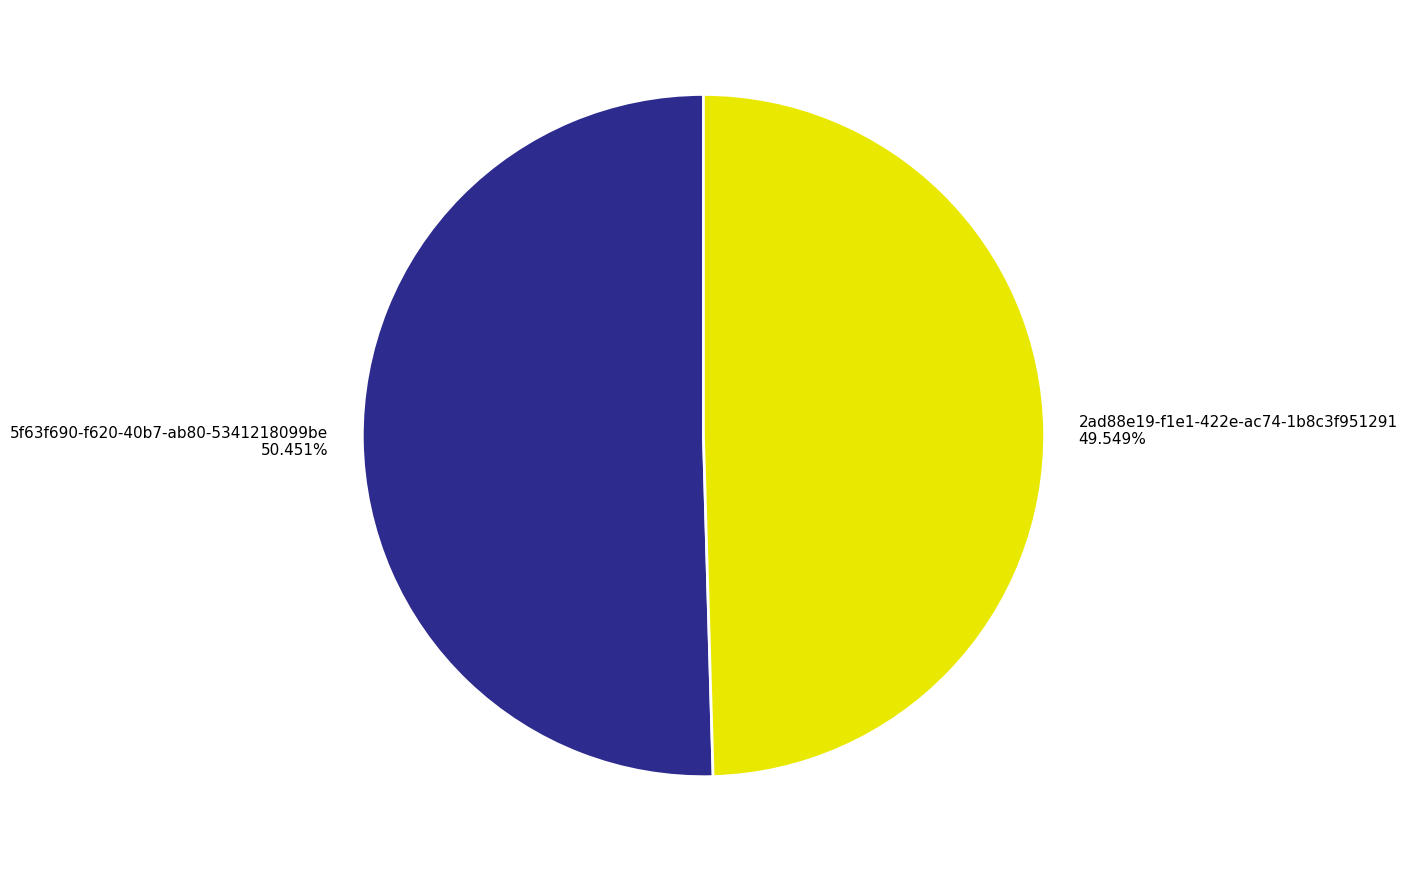

Between 5f63f690-f620-40b7-ab80-5341218099be and 2ad88e19-f1e1-422e-ac74-1b8c3f951291, which is larger?

5f63f690-f620-40b7-ab80-5341218099be